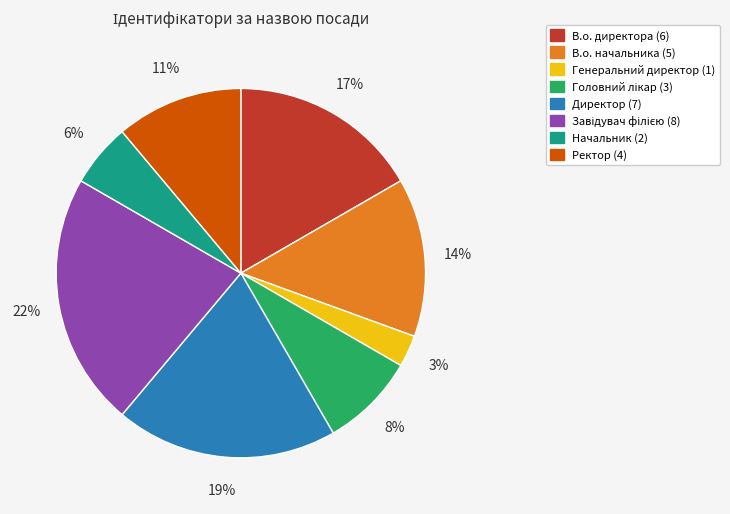

Is there a majority slice in this chart?

No